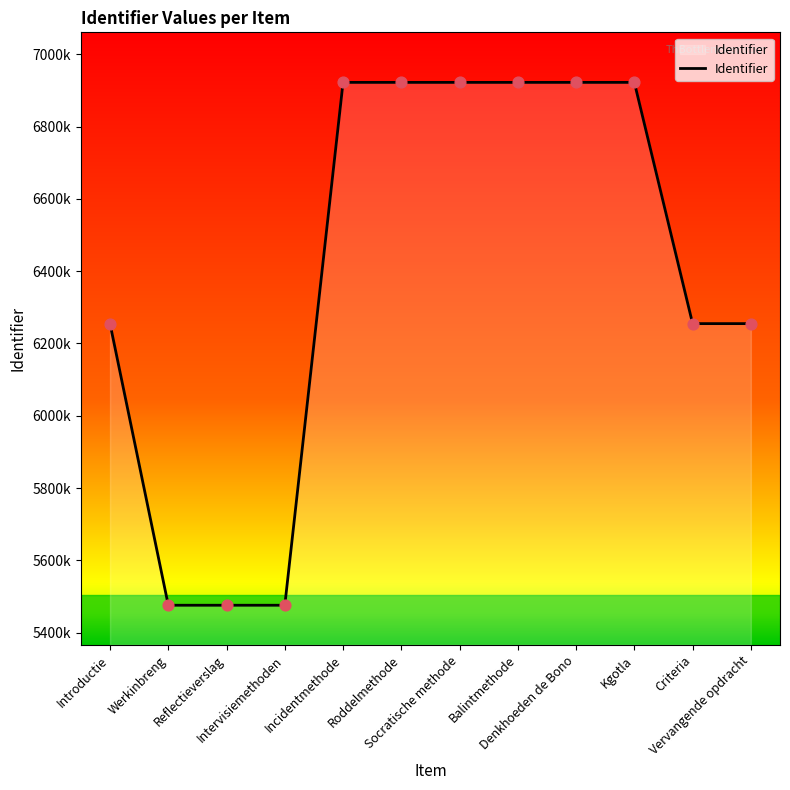

What is the ratio of the value at Kgotla to the value at Roddelmethode?

1.0